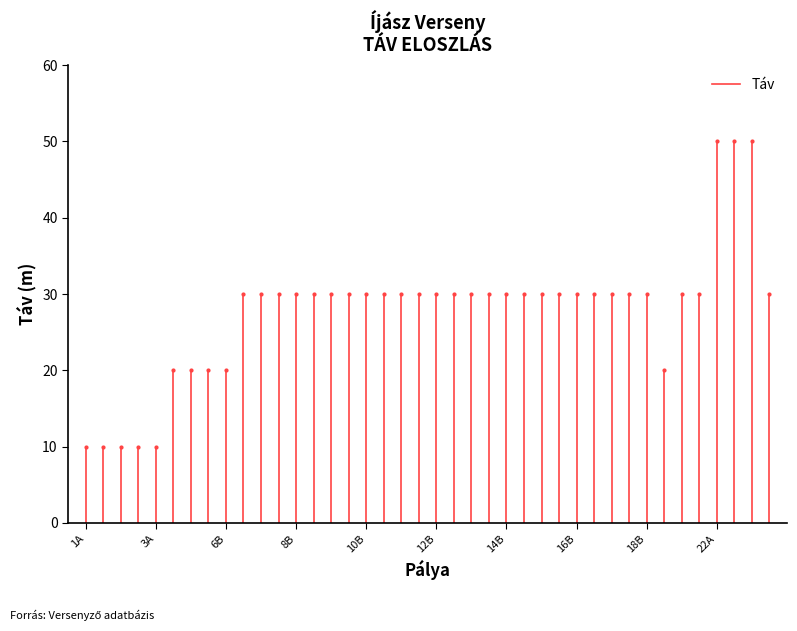

The value at 1A is 10. True or false?

True